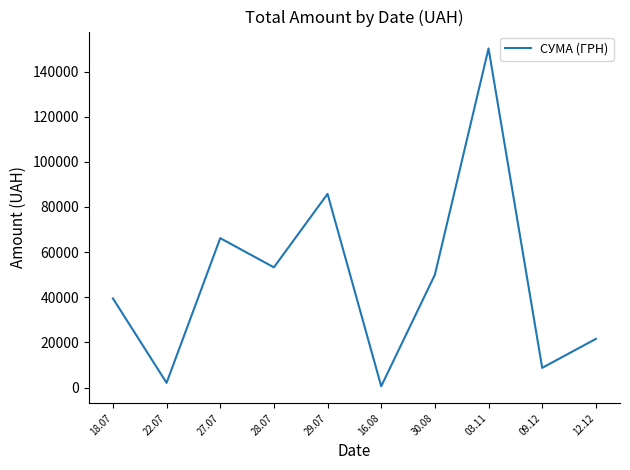

Which label corresponds to the smallest value in the chart?

16.08